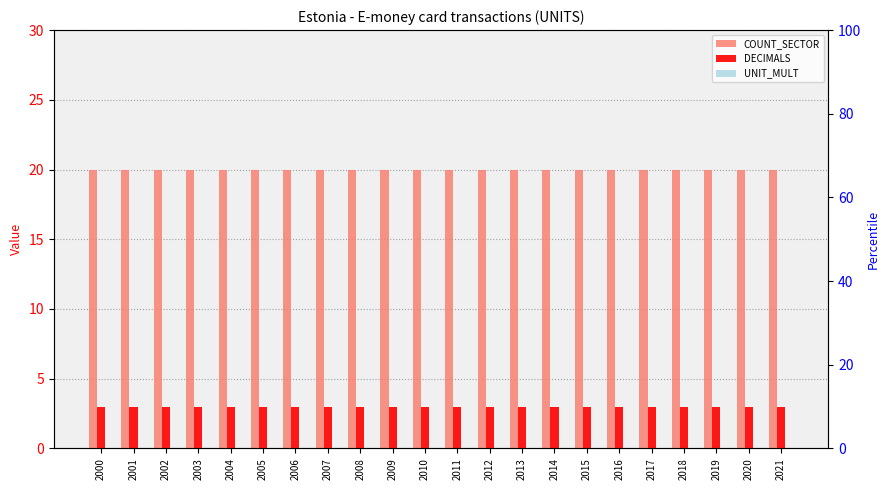

List the labels in order of DECIMALS value, smallest first.

2000, 2001, 2002, 2003, 2004, 2005, 2006, 2007, 2008, 2009, 2010, 2011, 2012, 2013, 2014, 2015, 2016, 2017, 2018, 2019, 2020, 2021